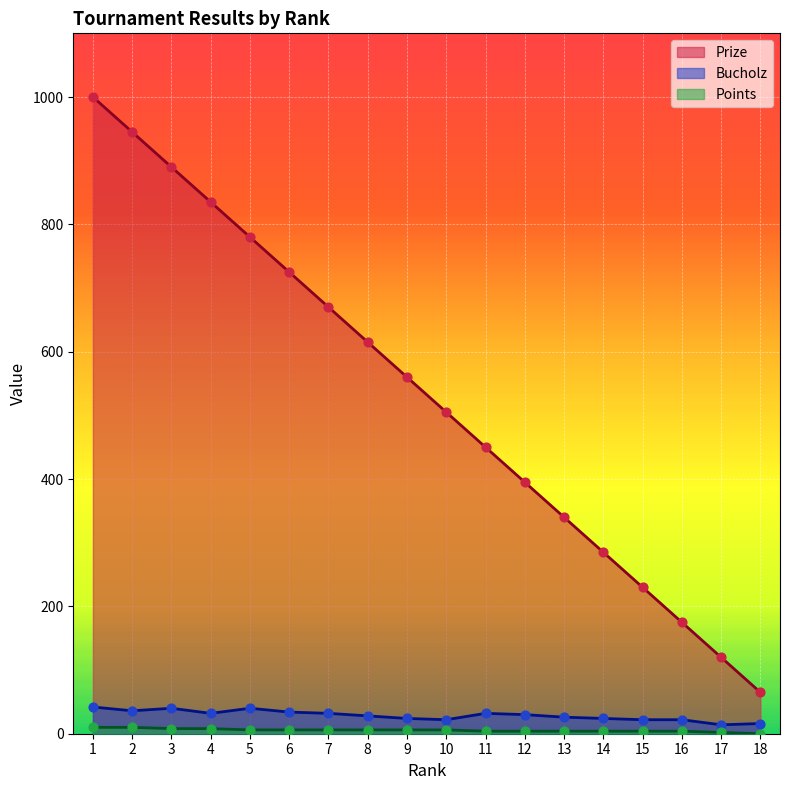

Which series reaches the maximum Y coordinate?

Prize